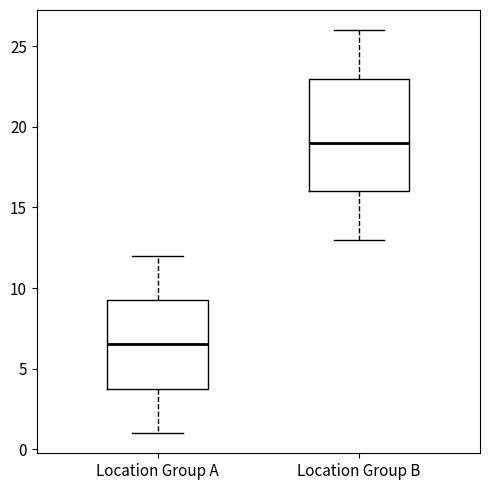

Where does the upper whisker of the box for Location Group B end on the y-axis? The values are not printed on the chart, so give them approximately, as read against the axis.

26.0